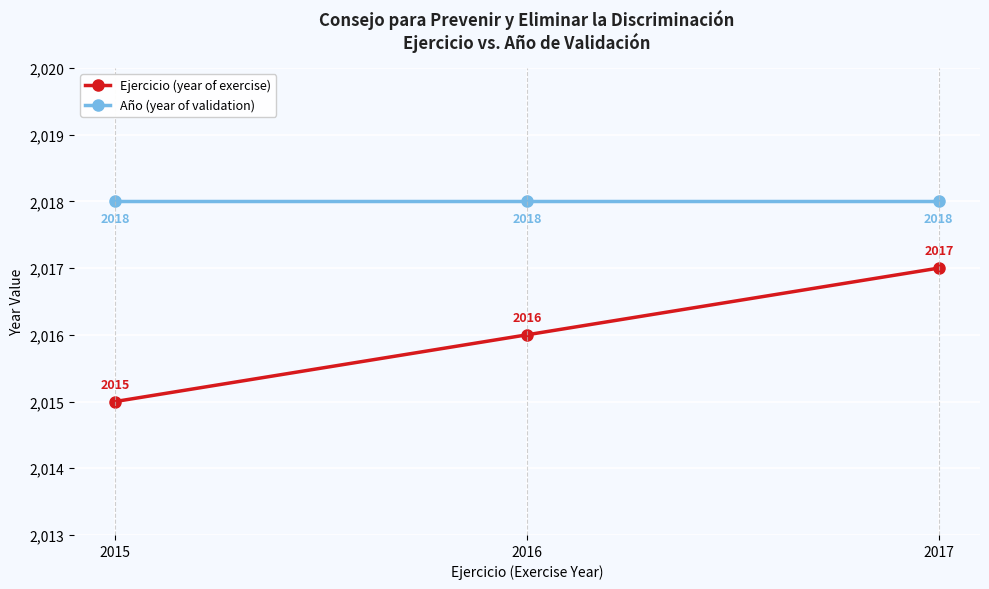

Reading left to right, transcribe all the data shown in this chart.

Ejercicio (year of exercise): 2015	2016	2017
Año (year of validation): 2018	2018	2018